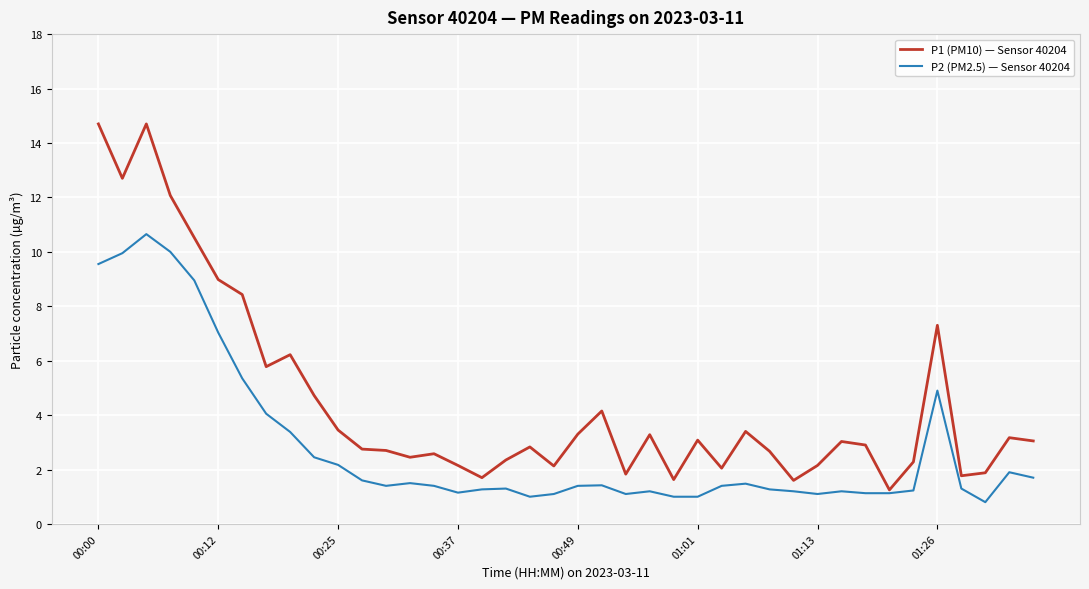

What is the greatest value displayed?

14.7